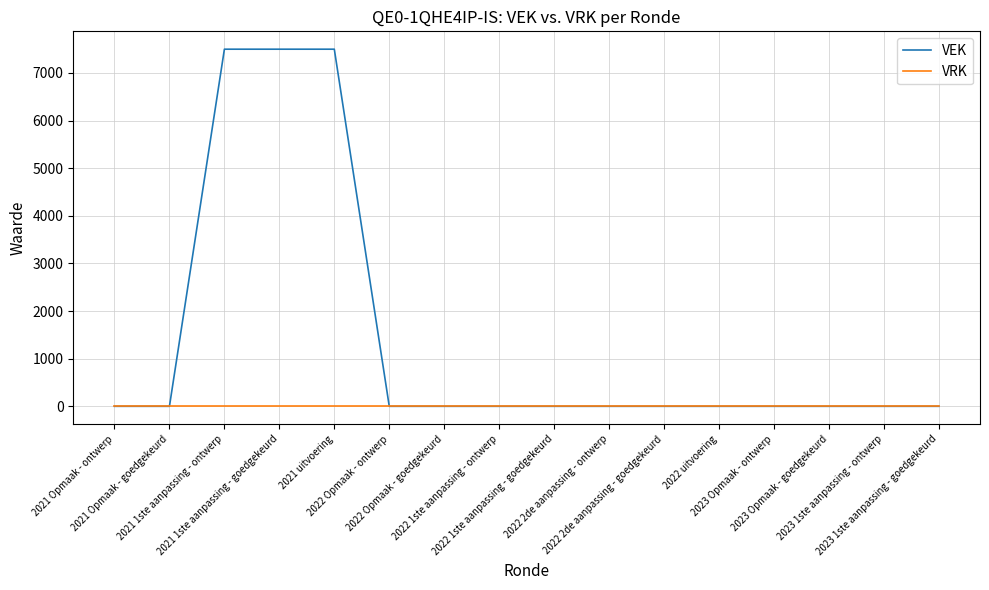

What is the difference between the second highest and second lowest values in the VEK series?

7500